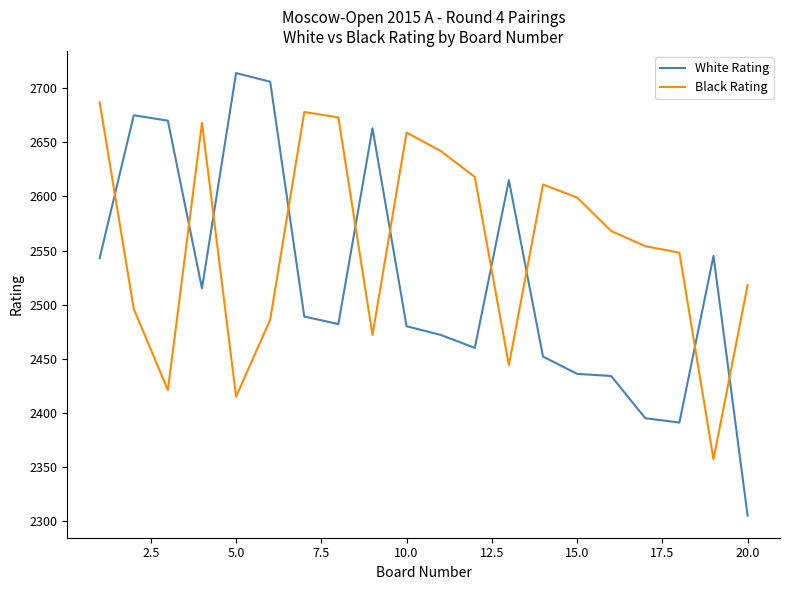

What is the average value of the White Rating series?

2522